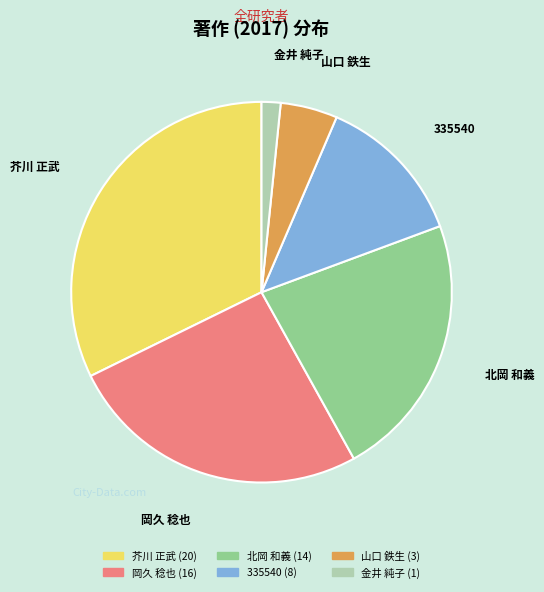

Does 金井 純子 account for over 50% of the chart?

No